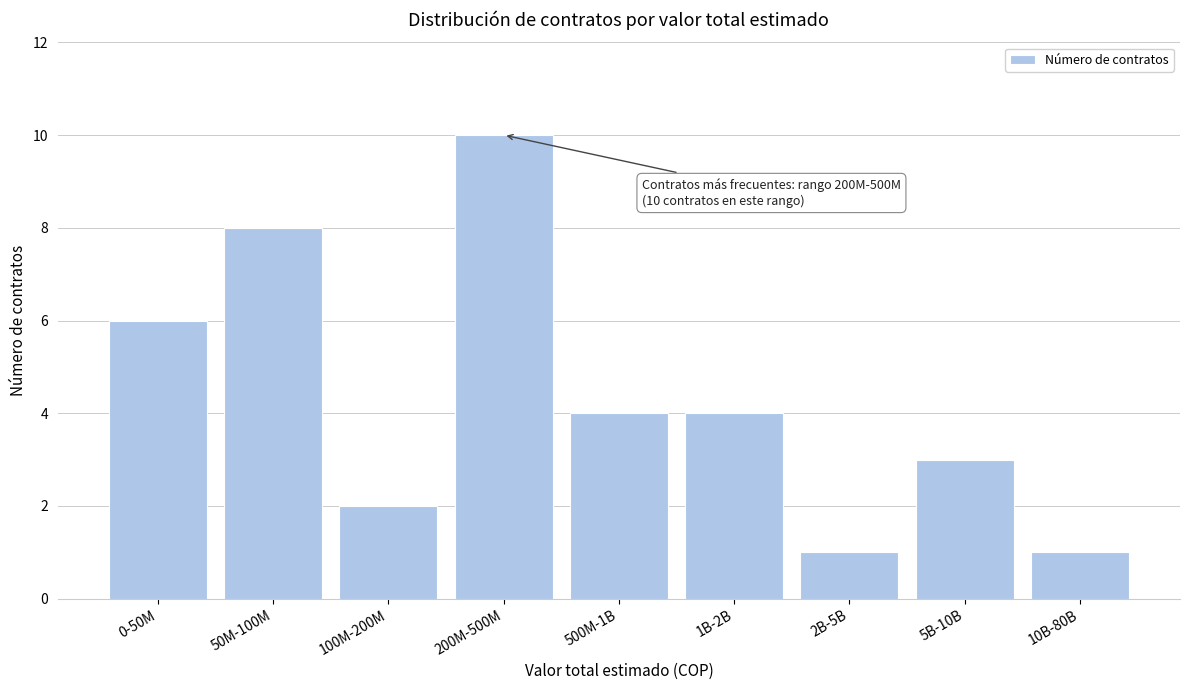

Reading left to right, list all the values displayed in this chart.

6	8	2	10	4	4	1	3	1